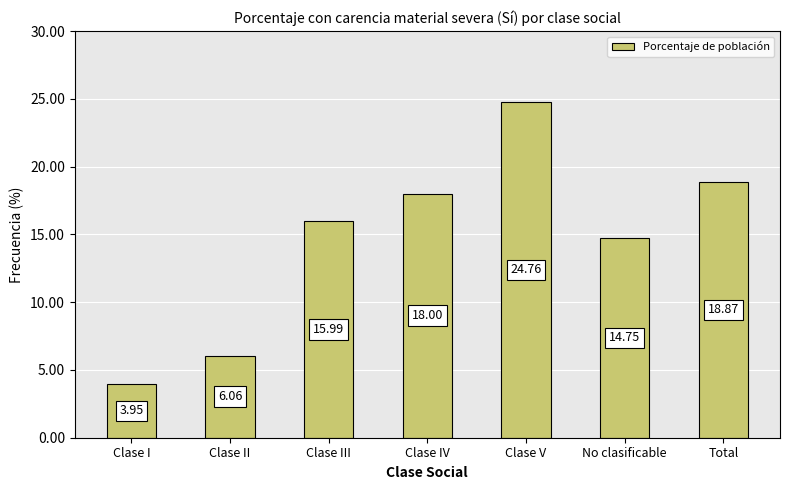

At which label is the value closest to 14?

No clasificable